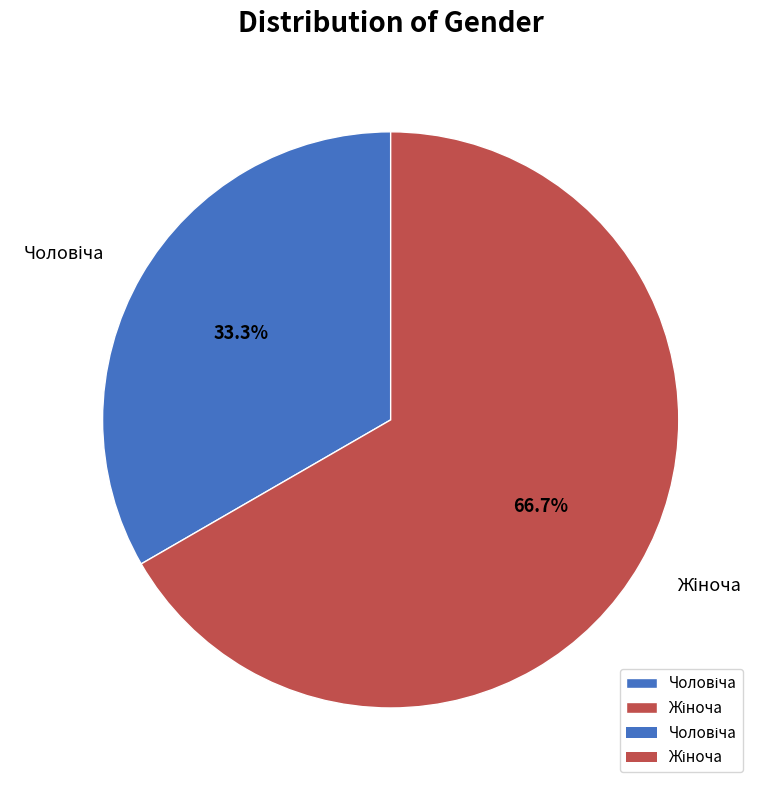

Does any single category account for the majority?

Yes